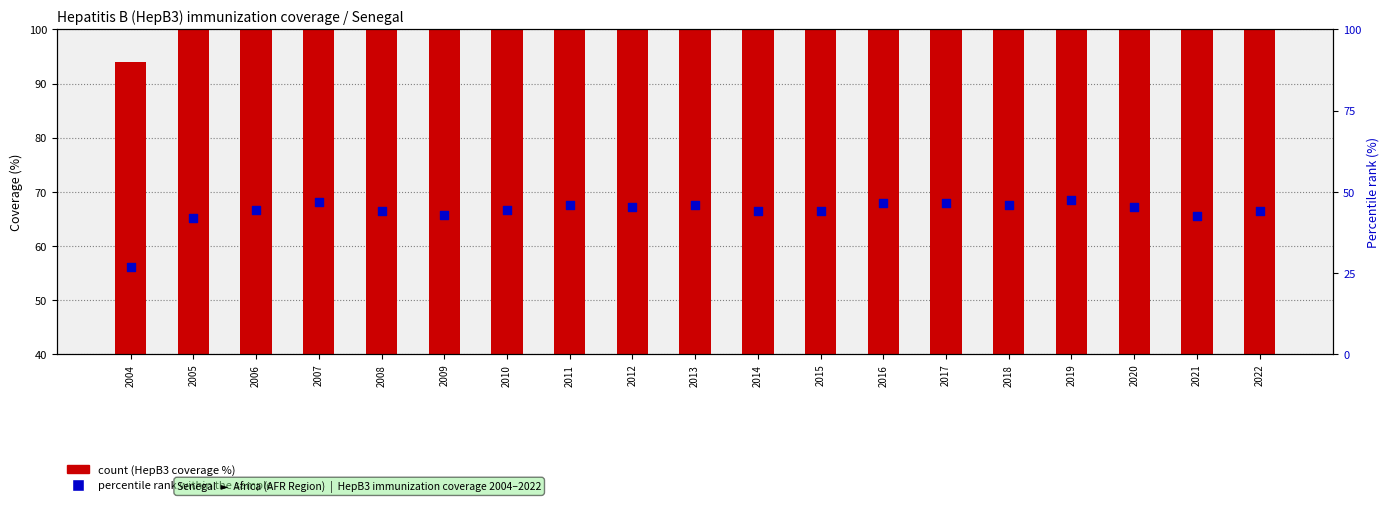

Which series has the largest total across all categories?

Numeric (HepB3 coverage)